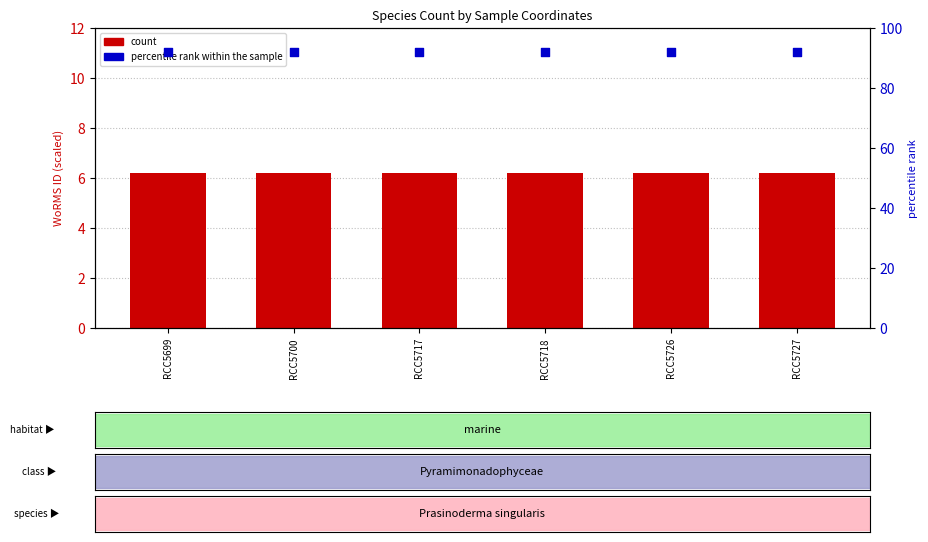

Which series contains the highest Y value?

percentile rank within the sample